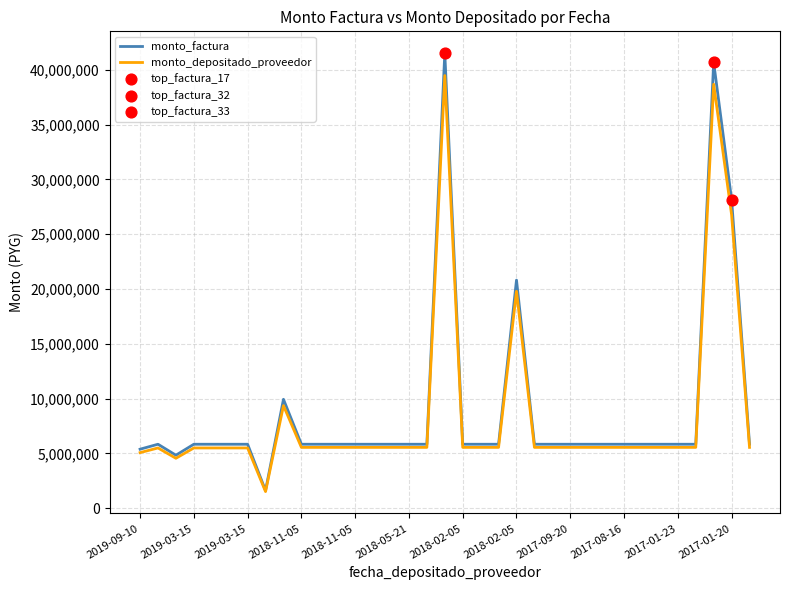

What is the highest value of the monto_factura series?

41518277